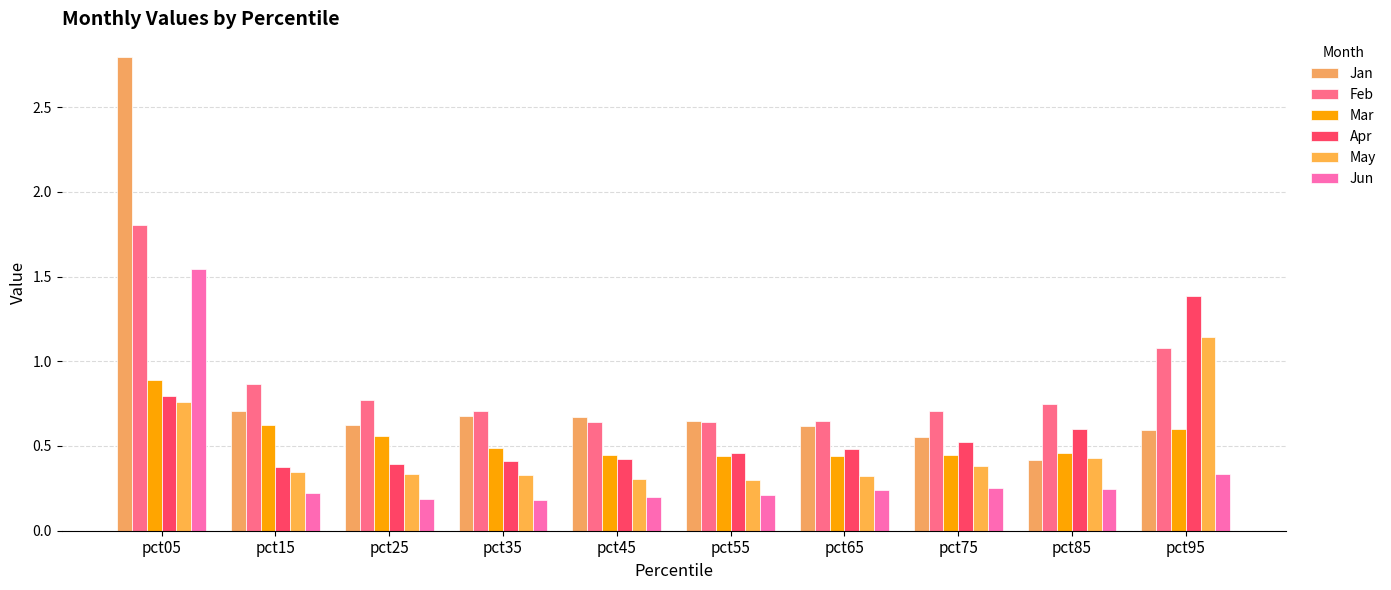

The Feb series shows 0.7 at pct85. True or false?

True